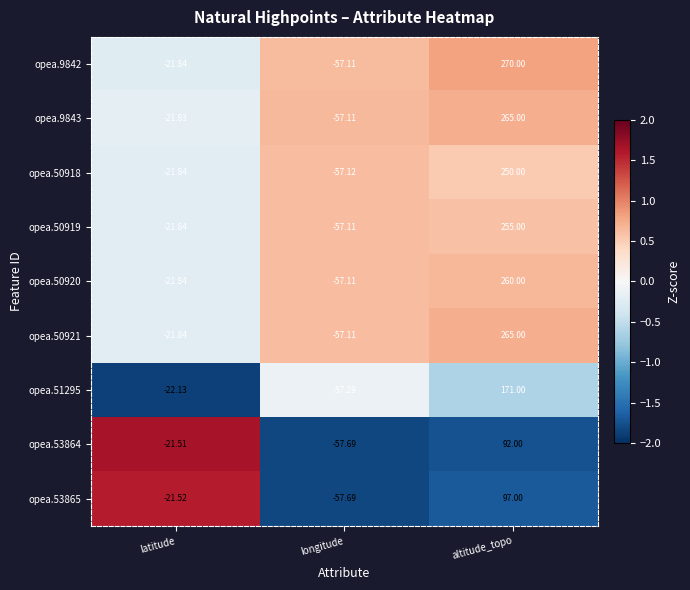

Which series has the largest range (max minus min)?

opea.9842